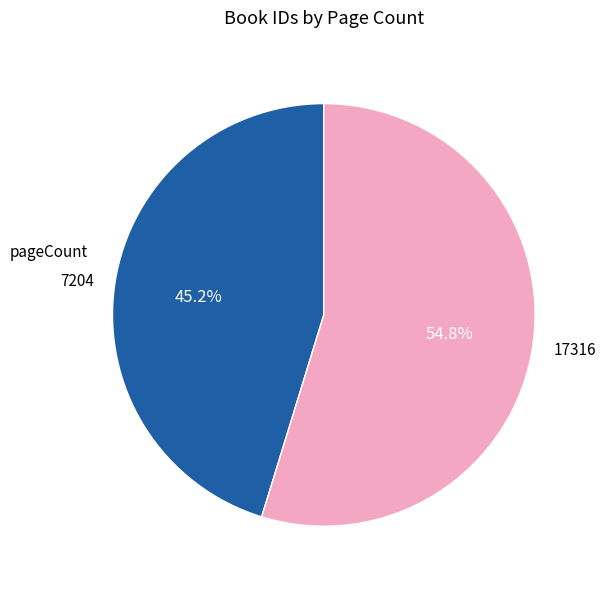

To the nearest percent, what percentage of the pie is 7204?

45%